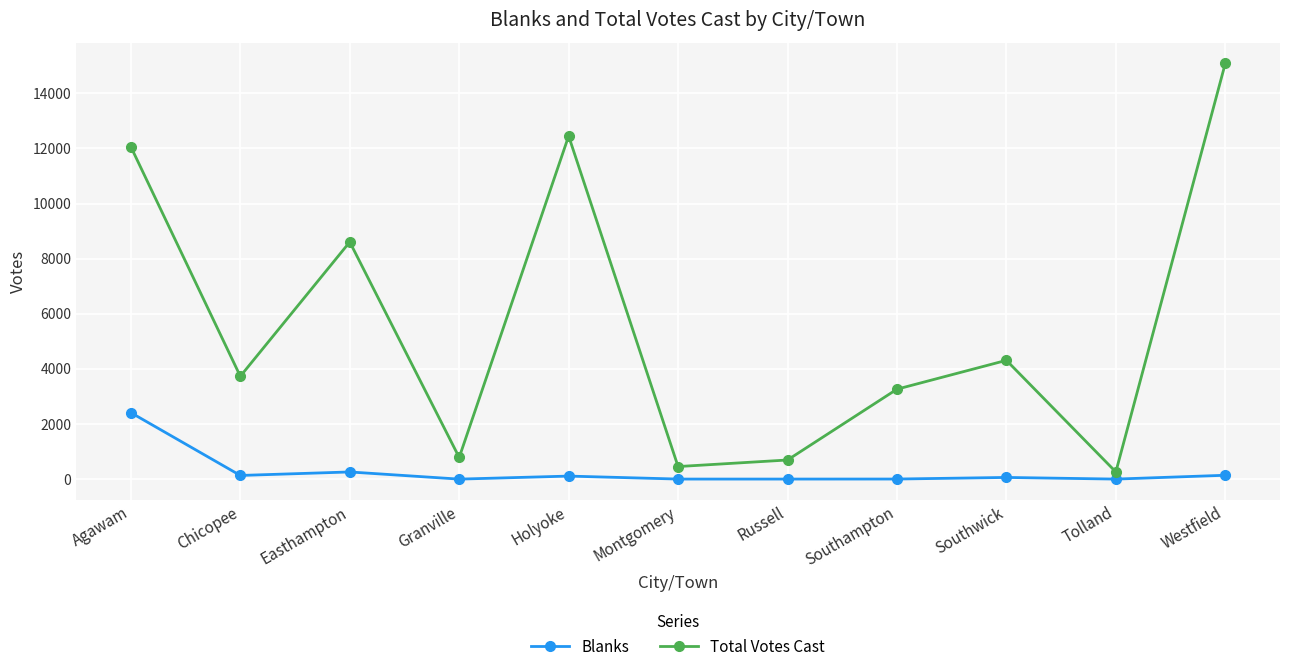

Which category has the highest value across all series?

Westfield